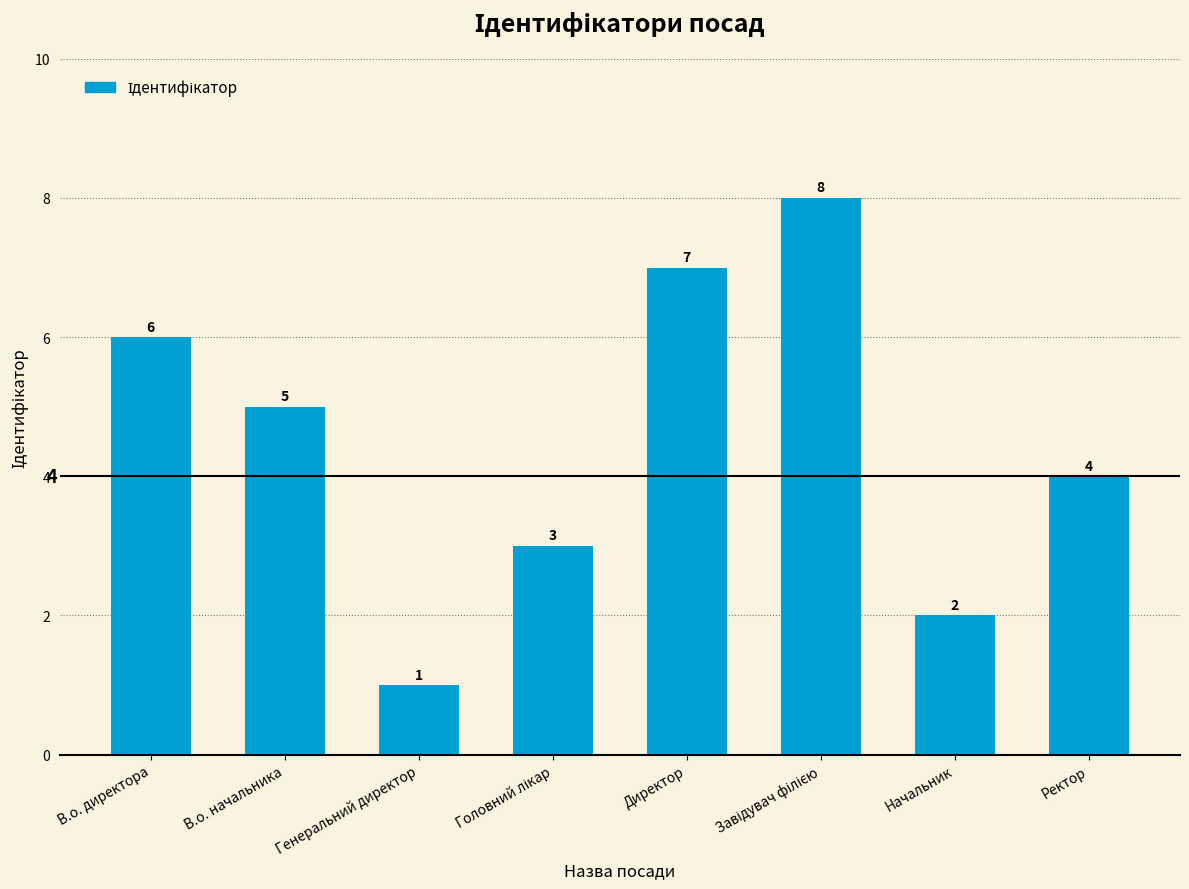

Count the values in the range 3 to 7.

5